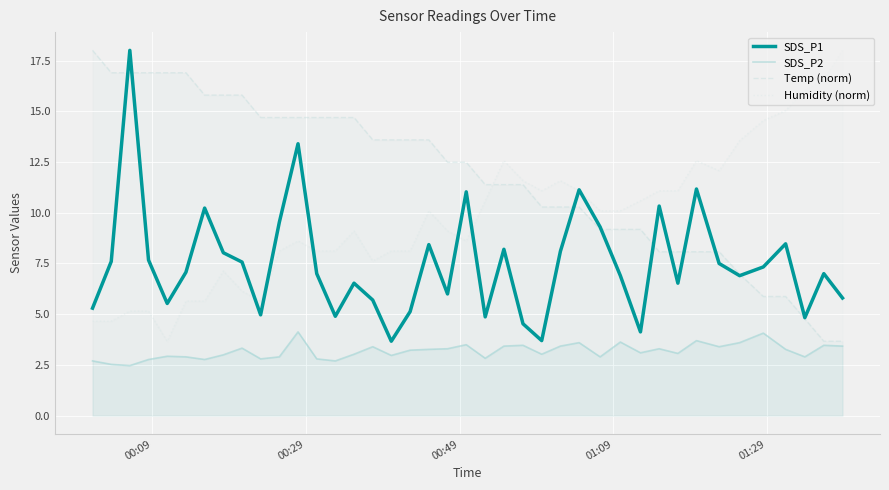

What is the lowest value of the SDS_P1 series?

3.7